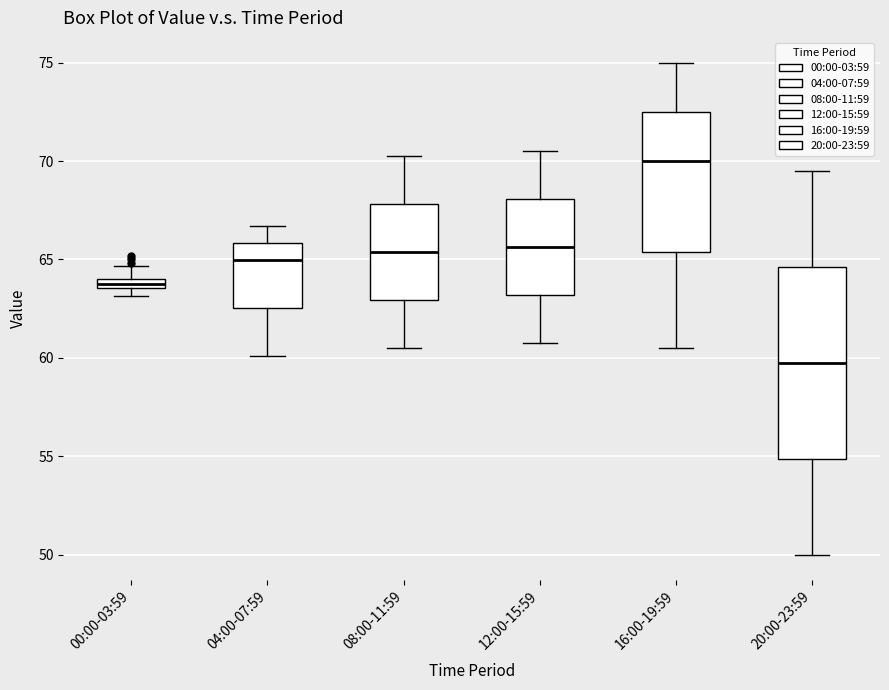

Which box is the tallest, from its lower edge to its upper edge?

20:00-23:59